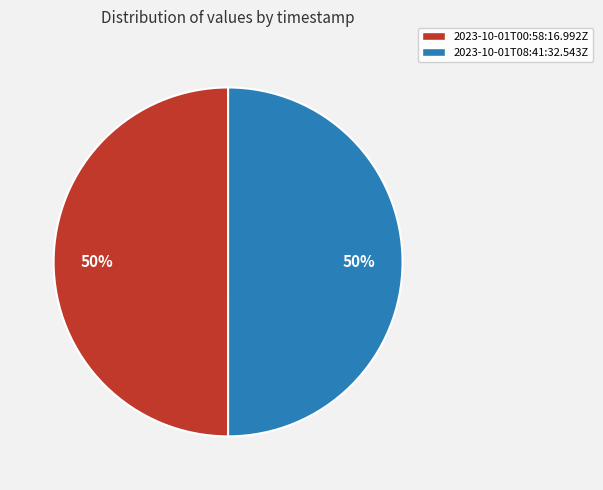

How many slices are in this pie chart?

2